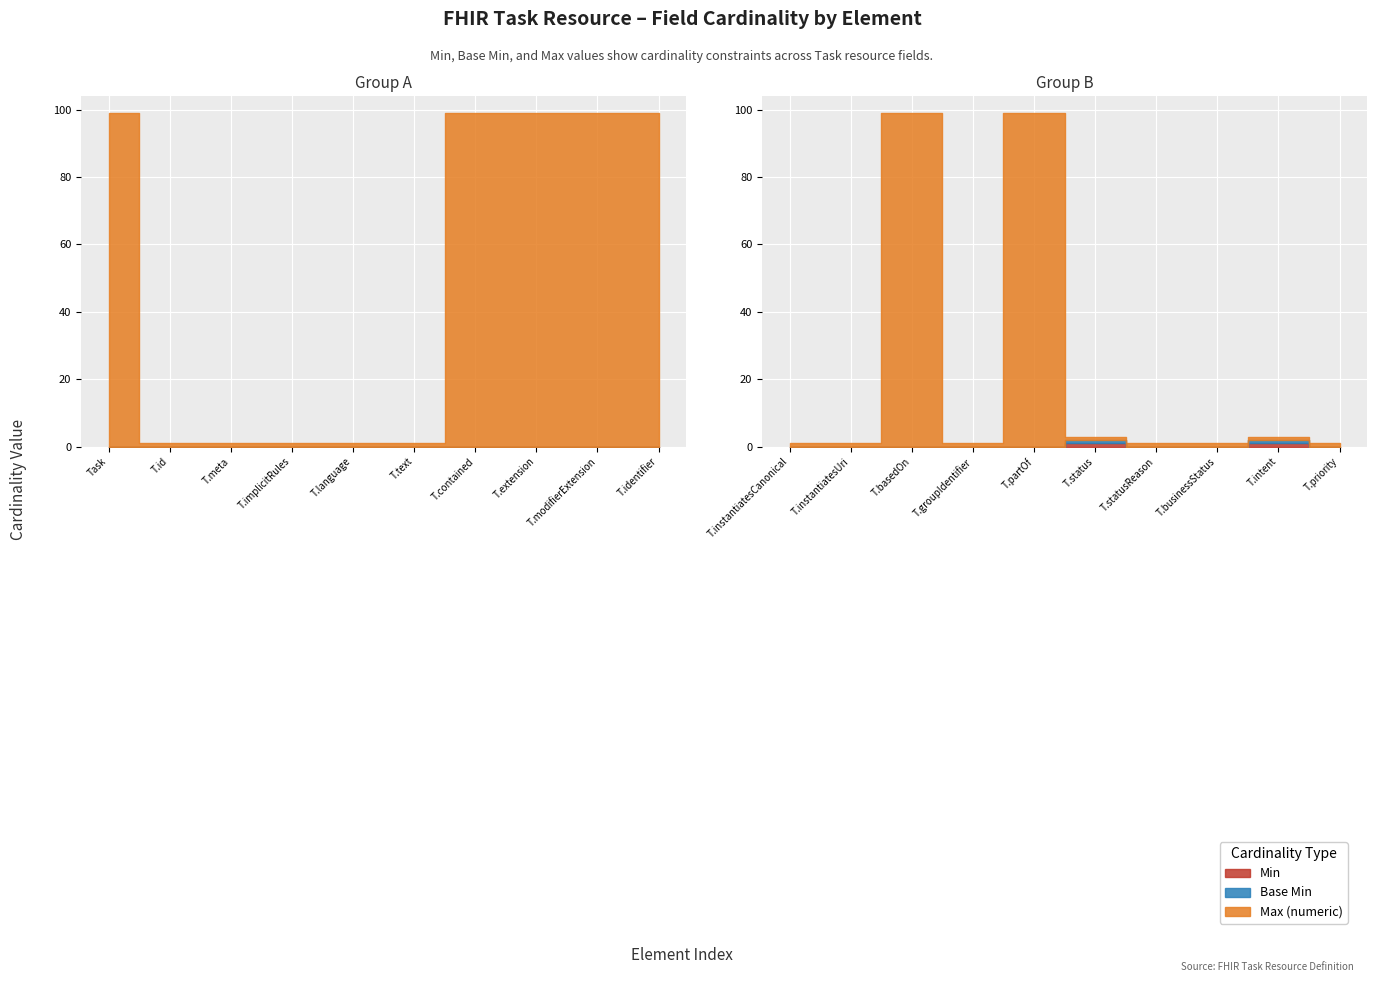

How many lines are shown in the chart?

3